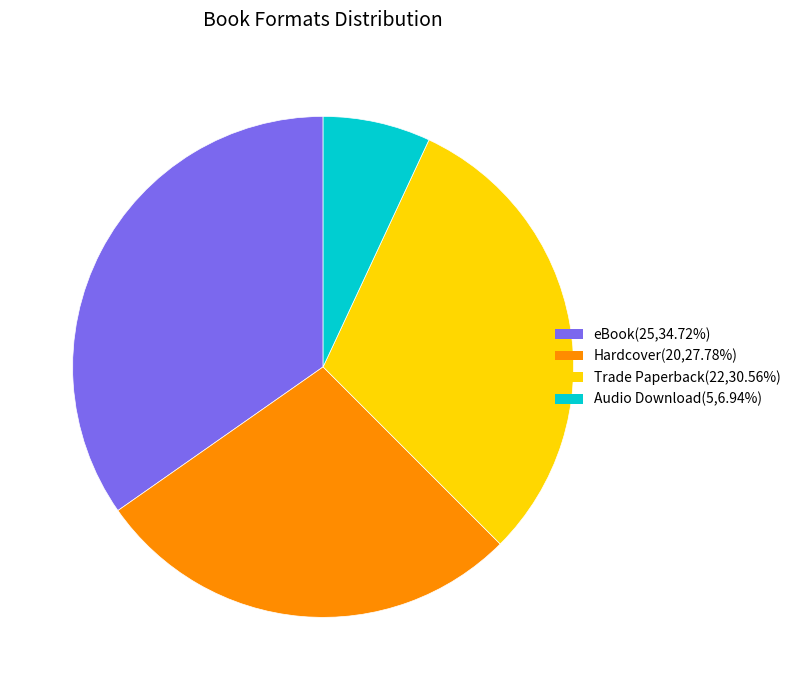

What is the ratio of the value at Trade Paperback(22,30.56%) to the value at Audio Download(5,6.94%)?

4.4